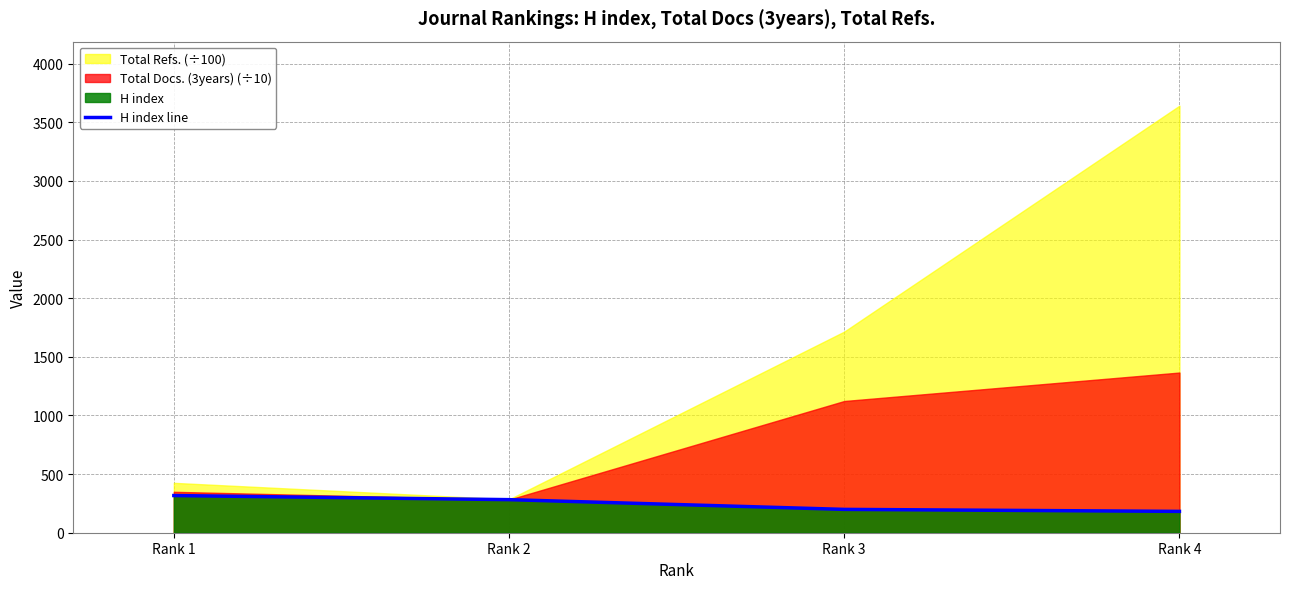

The value at Rank 4 is 110. True or false?

False